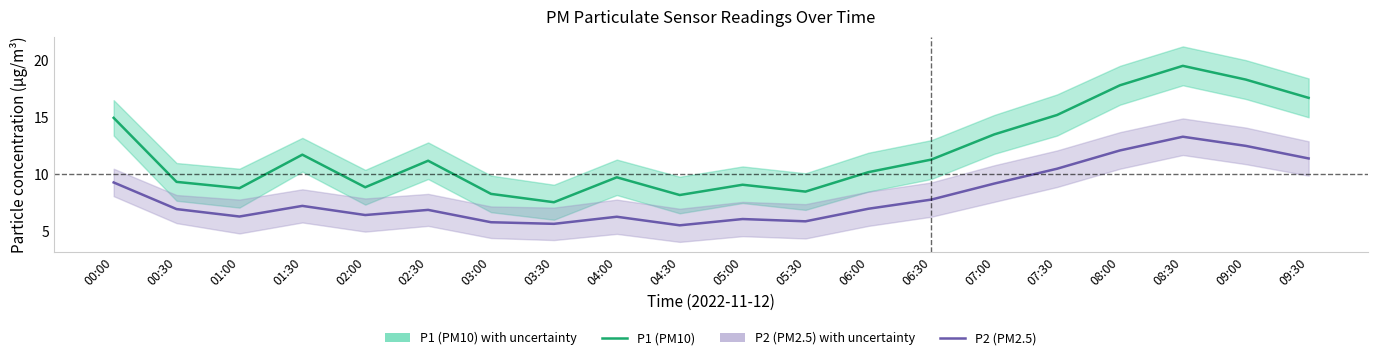

How many data points in P1 (PM10) are less than 11?

10